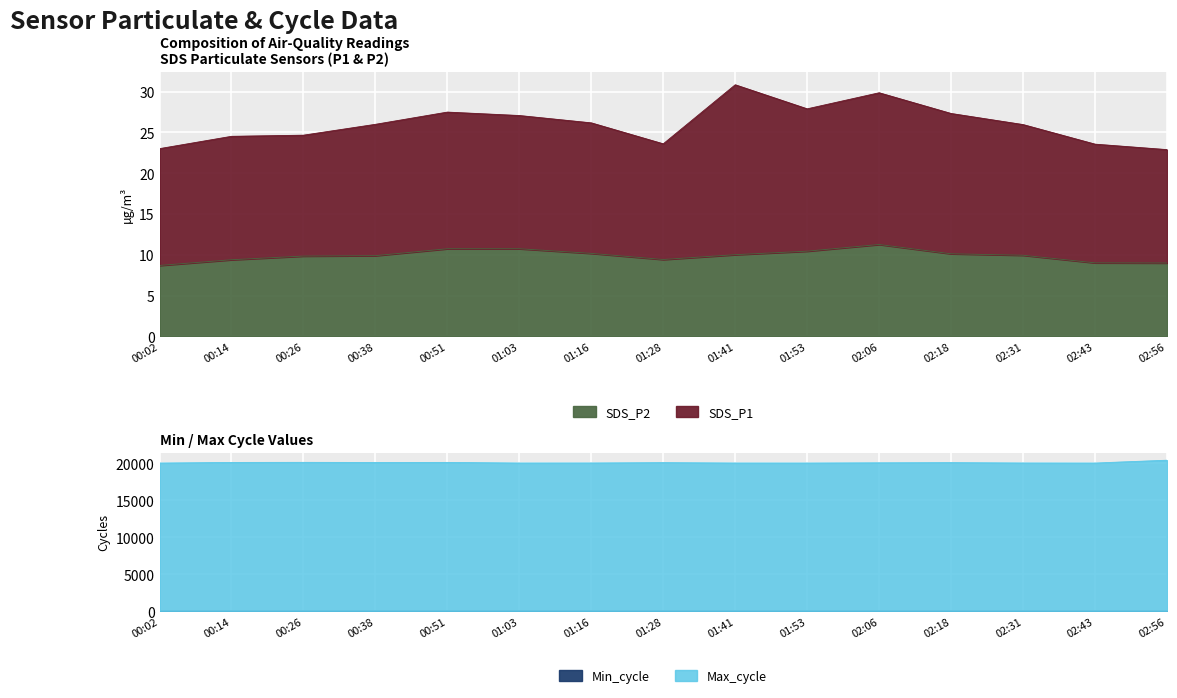

True or false: Max_cycle has a value of 20026.0 at 01:53.

True